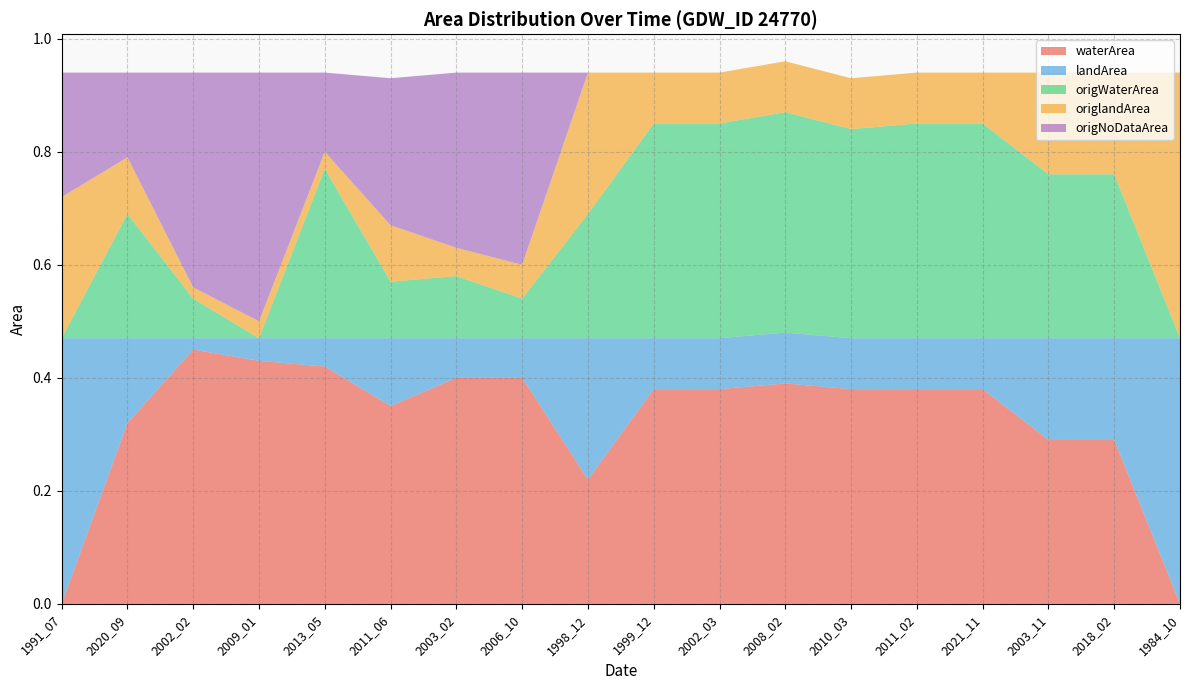

Reading left to right, what are all the values shown in this chart?

waterArea: 1991_07=0.0	2020_09=0.3	2002_02=0.5	2009_01=0.4	2013_05=0.4	2011_06=0.3	2003_02=0.4	2006_10=0.4	1998_12=0.2	1999_12=0.4	2002_03=0.4	2008_02=0.4	2010_03=0.4	2011_02=0.4	2021_11=0.4	2003_11=0.3	2018_02=0.3	1984_10=0.0
landArea: 1991_07=0.5	2020_09=0.1	2002_02=0.0	2009_01=0.0	2013_05=0.1	2011_06=0.1	2003_02=0.1	2006_10=0.1	1998_12=0.2	1999_12=0.1	2002_03=0.1	2008_02=0.1	2010_03=0.1	2011_02=0.1	2021_11=0.1	2003_11=0.2	2018_02=0.2	1984_10=0.5
origWaterArea: 1991_07=0.0	2020_09=0.2	2002_02=0.1	2009_01=0.0	2013_05=0.3	2011_06=0.1	2003_02=0.1	2006_10=0.1	1998_12=0.2	1999_12=0.4	2002_03=0.4	2008_02=0.4	2010_03=0.4	2011_02=0.4	2021_11=0.4	2003_11=0.3	2018_02=0.3	1984_10=0.0
origlandArea: 1991_07=0.2	2020_09=0.1	2002_02=0.0	2009_01=0.0	2013_05=0.0	2011_06=0.1	2003_02=0.1	2006_10=0.1	1998_12=0.2	1999_12=0.1	2002_03=0.1	2008_02=0.1	2010_03=0.1	2011_02=0.1	2021_11=0.1	2003_11=0.2	2018_02=0.2	1984_10=0.5
origNoDataArea: 1991_07=0.2	2020_09=0.1	2002_02=0.4	2009_01=0.4	2013_05=0.1	2011_06=0.3	2003_02=0.3	2006_10=0.3	1998_12=0.0	1999_12=0.0	2002_03=0.0	2008_02=0.0	2010_03=0.0	2011_02=0.0	2021_11=0.0	2003_11=0.0	2018_02=0.0	1984_10=0.0